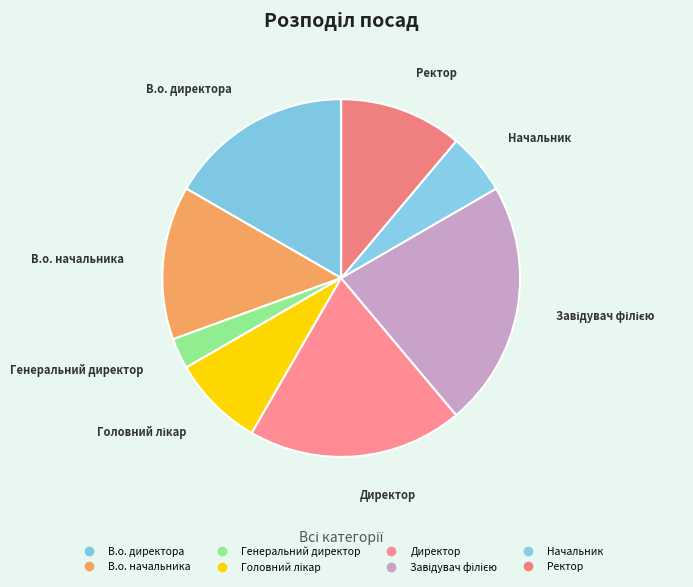

Is Генеральний директор the majority of the pie?

No